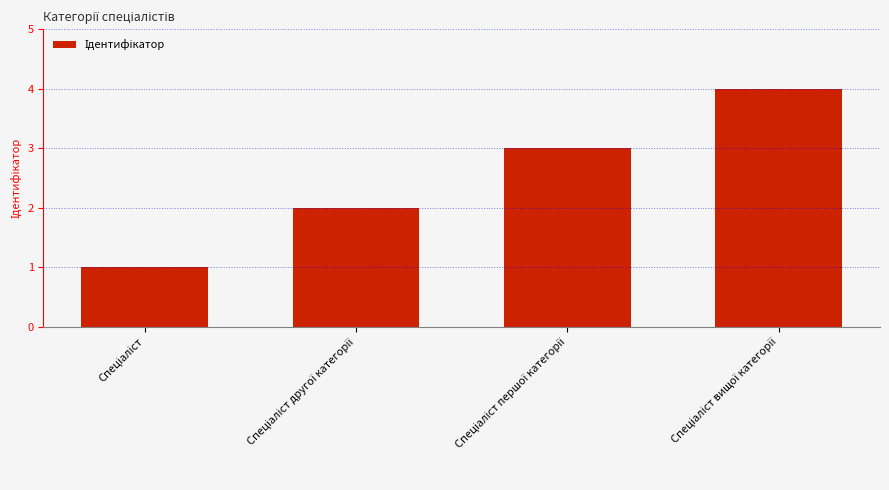

What is the difference between the maximum and minimum values?

3